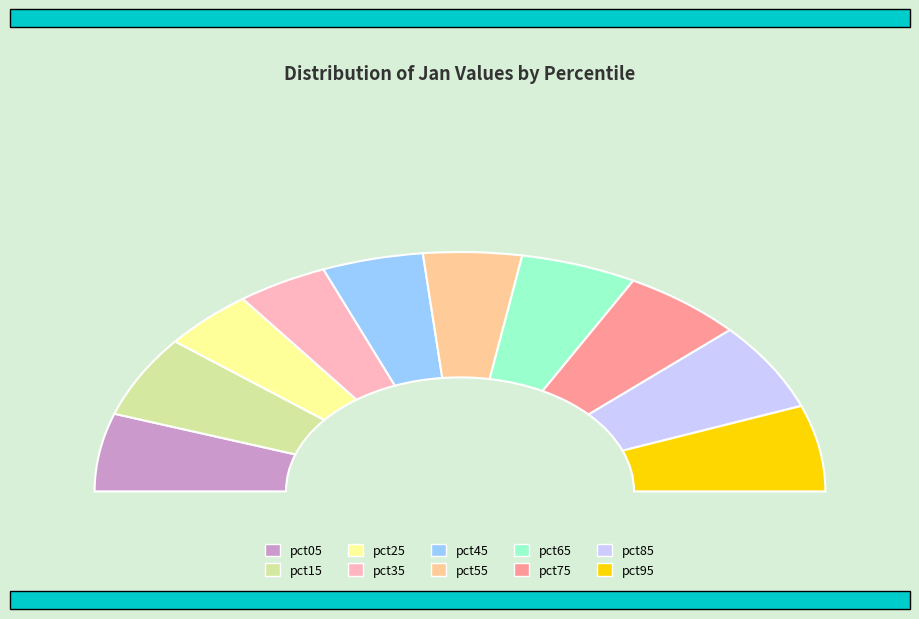

What is the smallest slice in the pie chart?

pct35